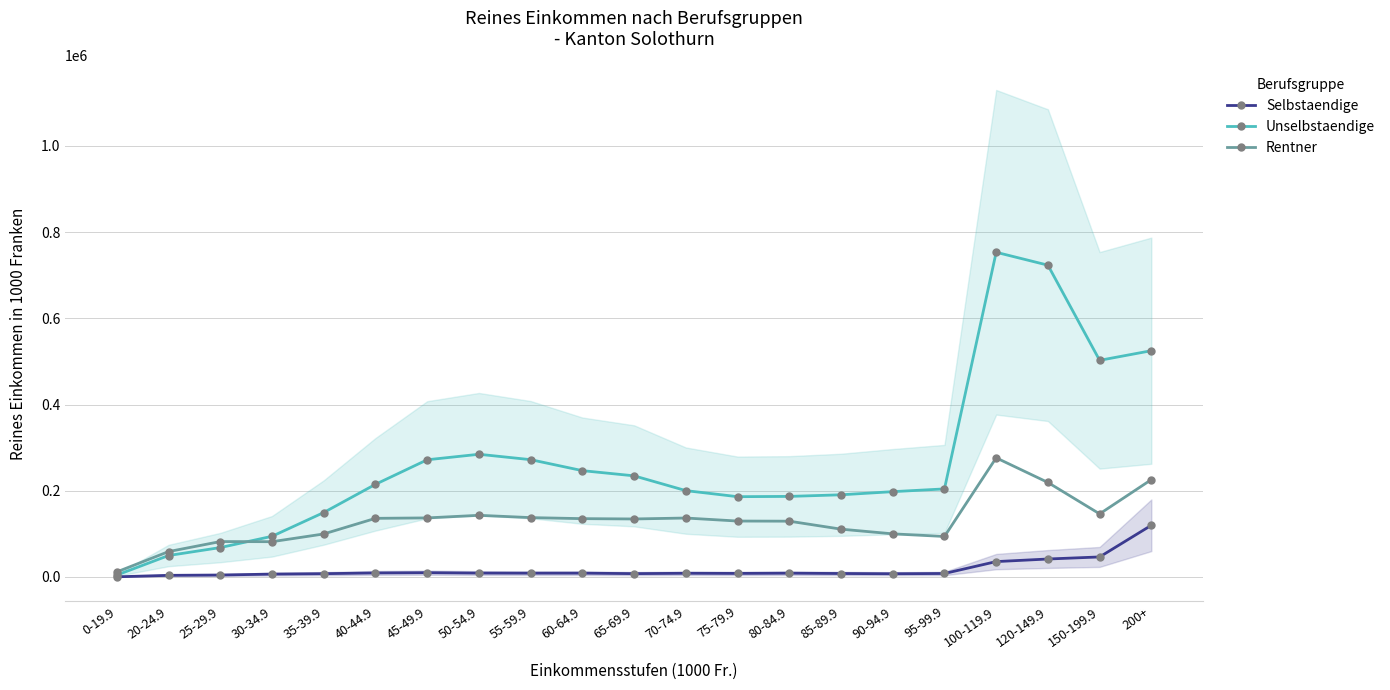

List the series in order of their peak value, highest first.

Unselbstaendige, Rentner, Selbstaendige